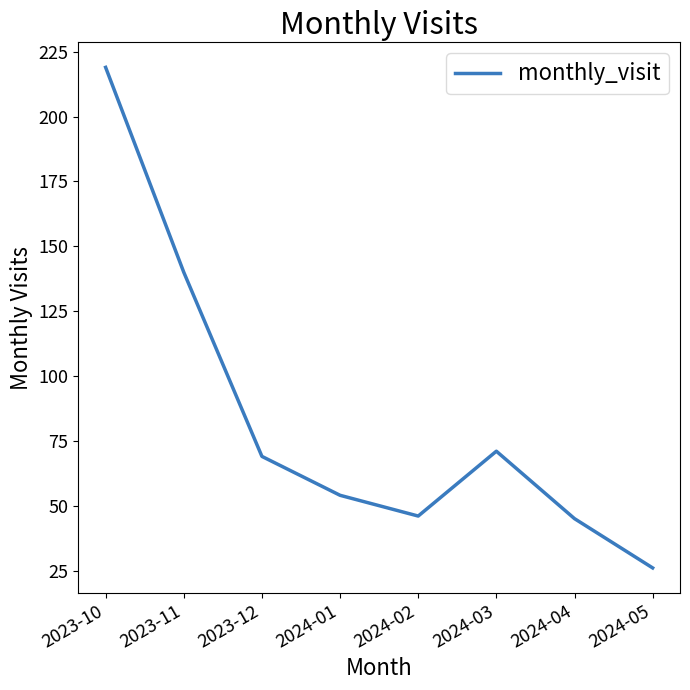

Reading left to right, extract all data points from this chart.

2023-10=219	2023-11=140	2023-12=69	2024-01=54	2024-02=46	2024-03=71	2024-04=45	2024-05=26